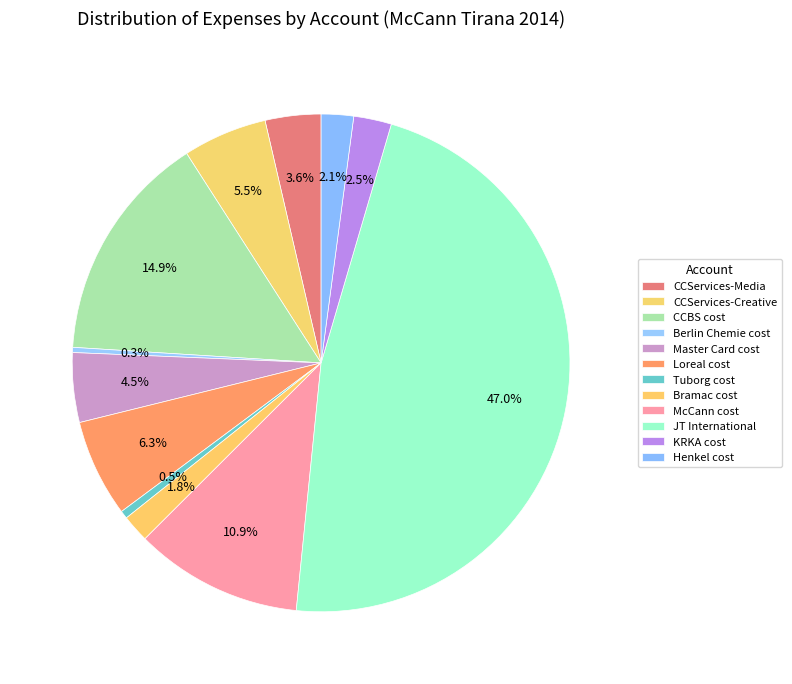

Do Tuborg cost and CCServices-Creative together represent more than half of the pie?

No